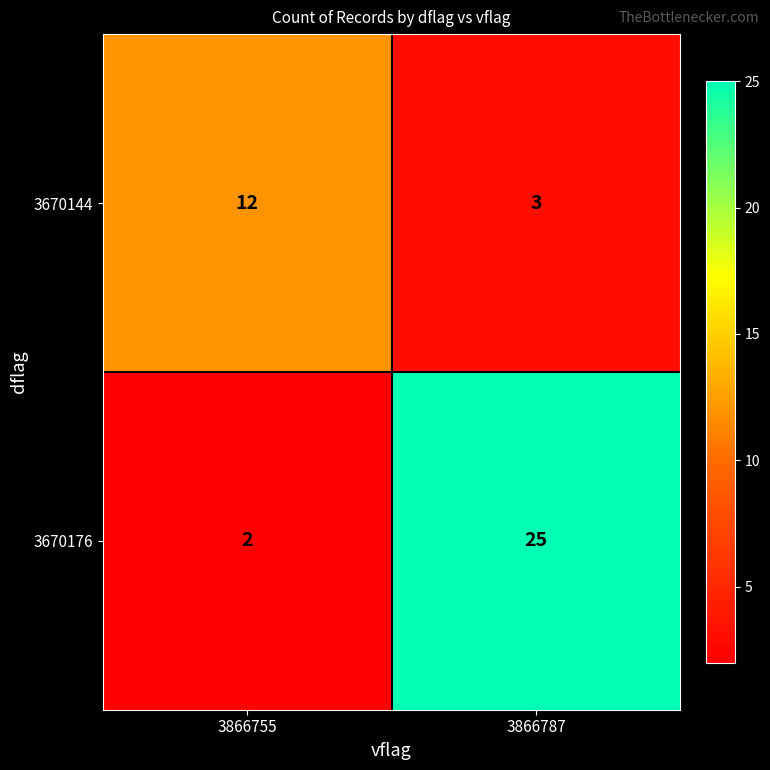

What is the maximum value shown in the chart?

25